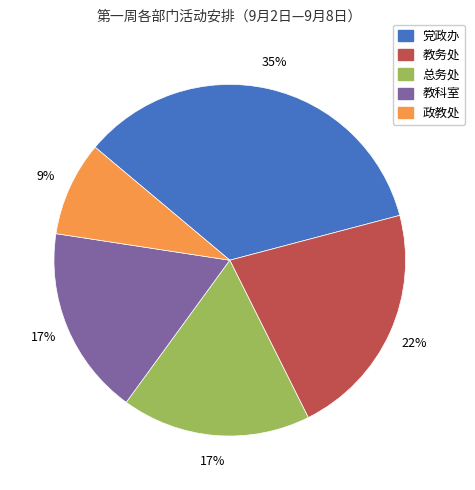

Approximately how many times larger is the value at 教务处 compared to 党政办?

0.6